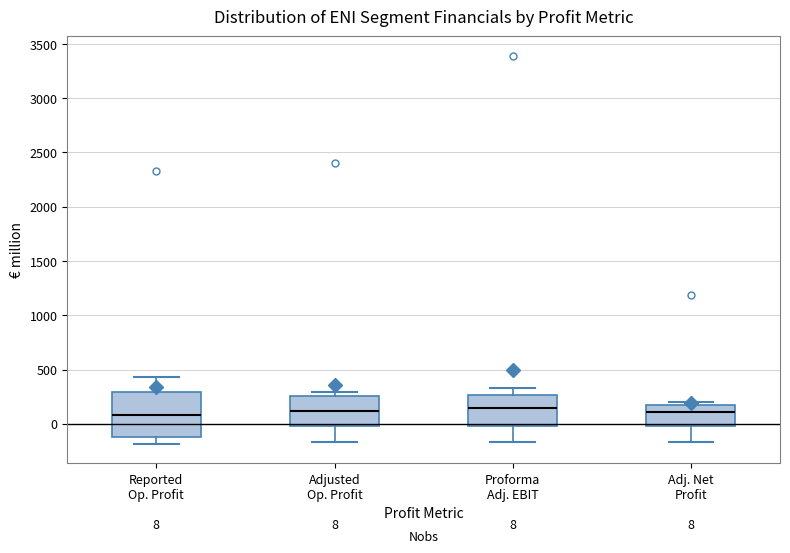

Comparing the boxes themselves (not the whiskers), which one is the tallest?

Reported Op. Profit